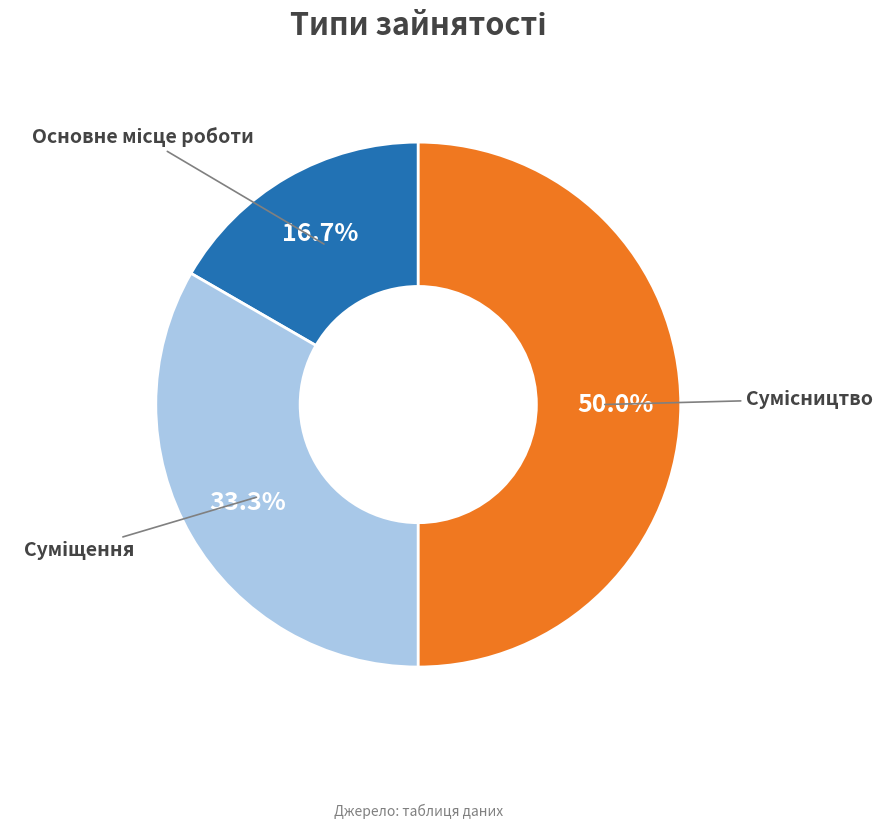

To the nearest percent, what is the difference between the largest and smallest slice percentages?

33%